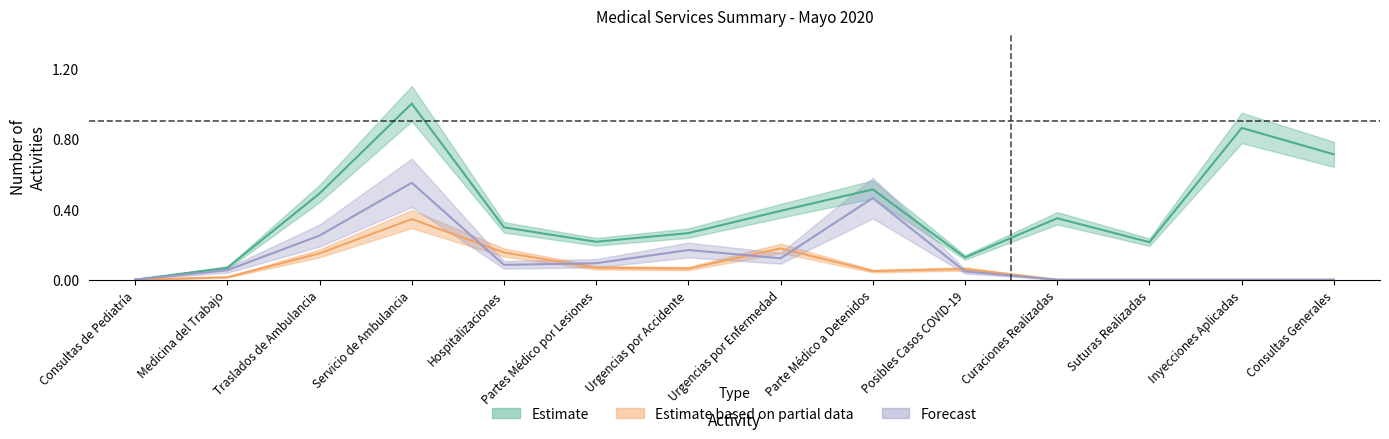

Count the number of data series in this chart.

3